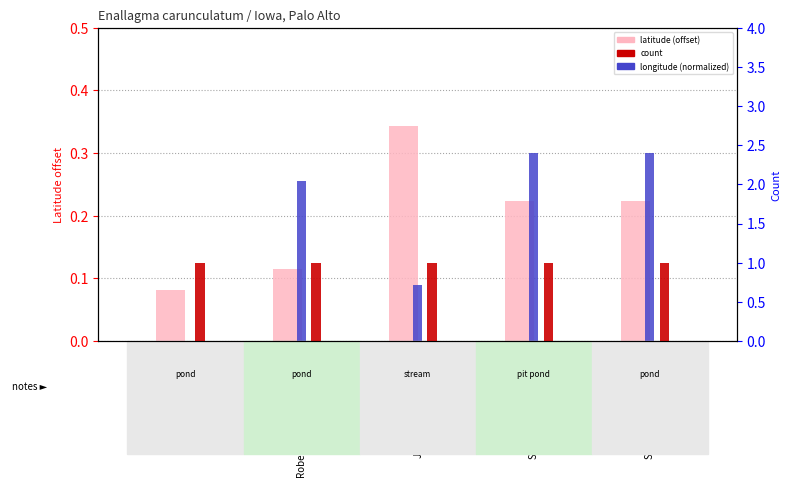

What is the minimum value shown in the chart?

0.1